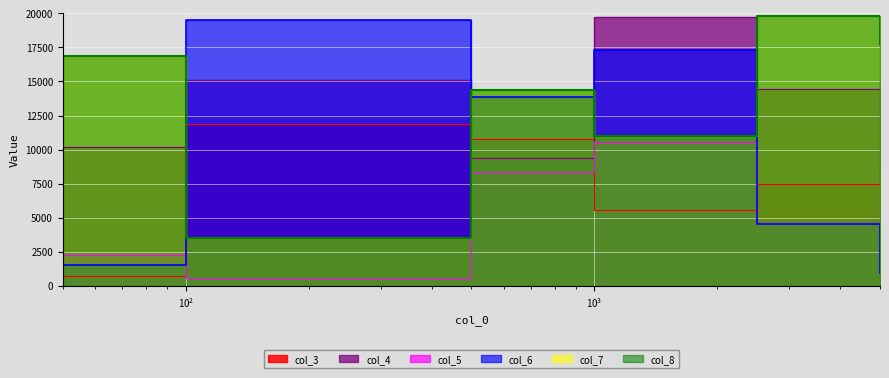

What is the value of the col_6 point at the 2nd from the left?

19525.4